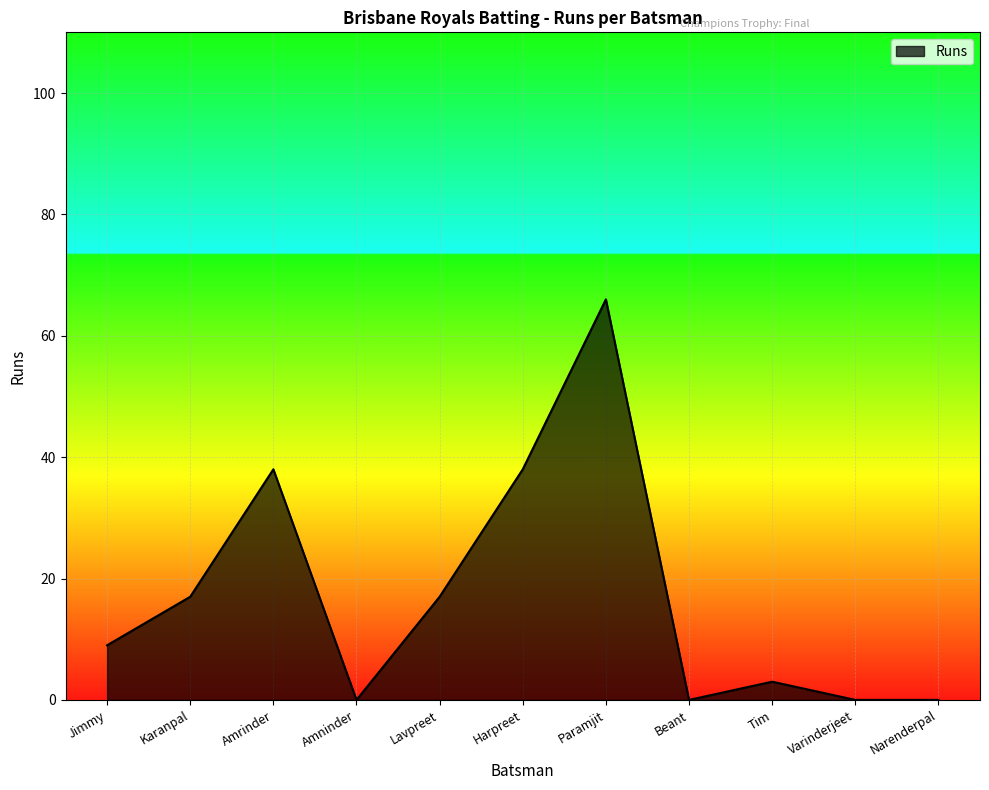

What is the change in value from Jimmy to Amrinder?

+29